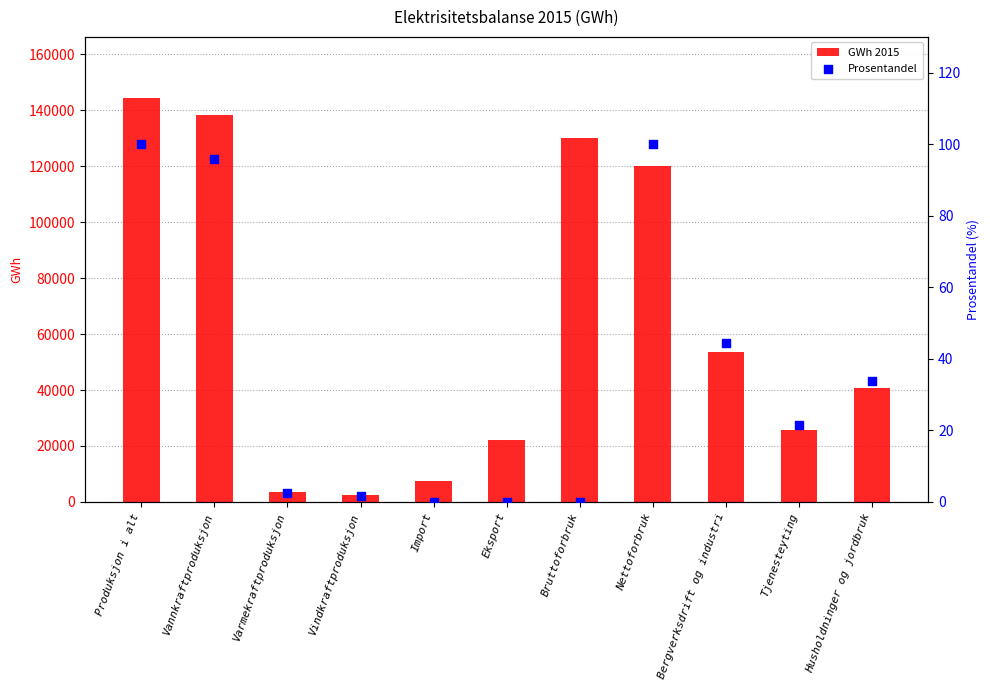

Which series reaches the maximum Y coordinate?

GWh 2015